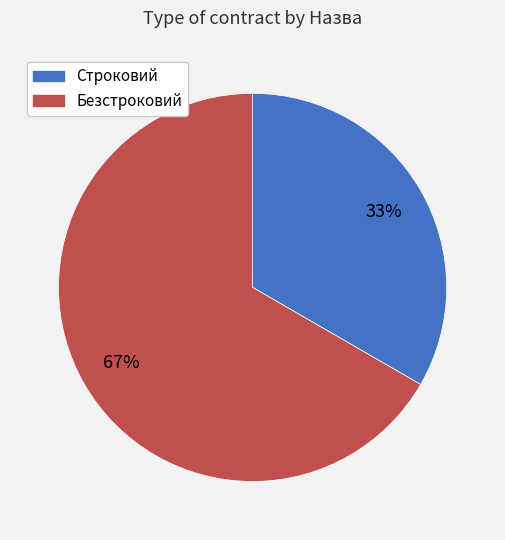

True or false: Строковий accounts for 33% of the total.

True